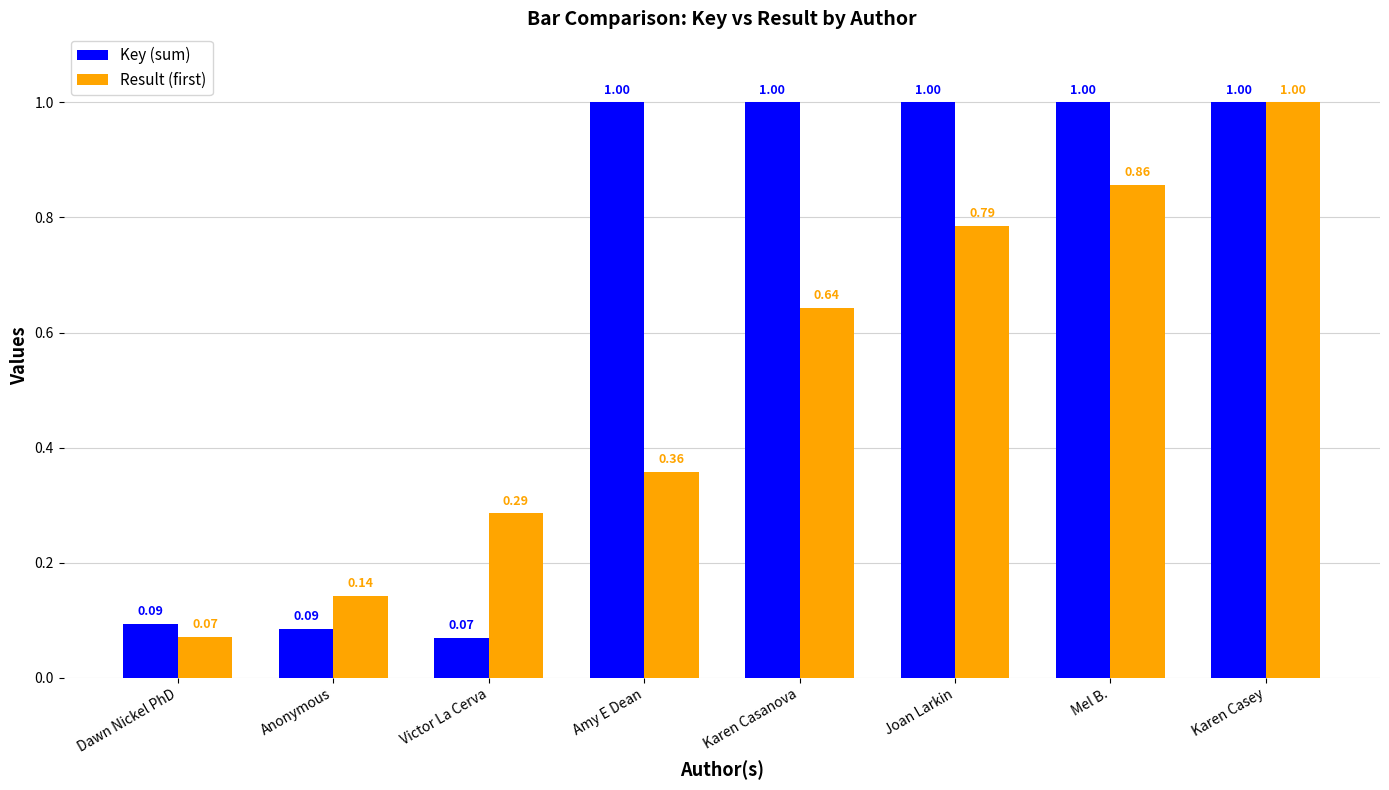

What is the label of the 2nd bar from the left?

Anonymous